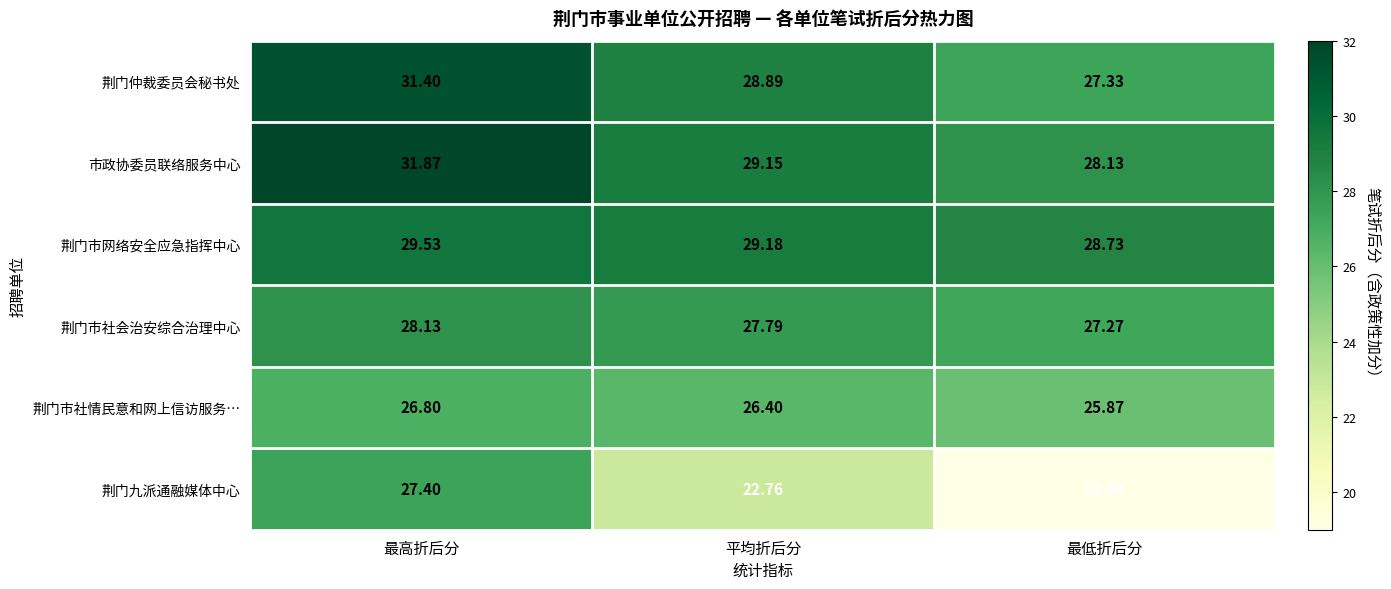

Which series has the largest total across all categories?

市政协委员联络服务中心